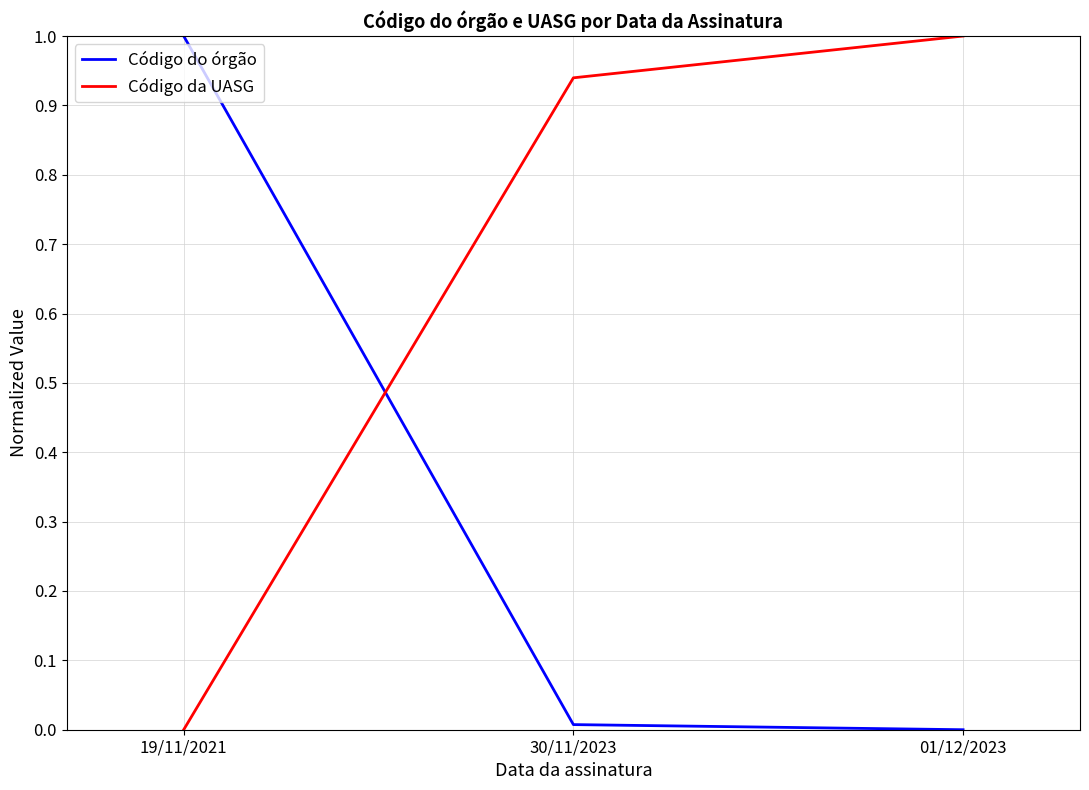

Does the chart display data point markers on the line(s)?

No